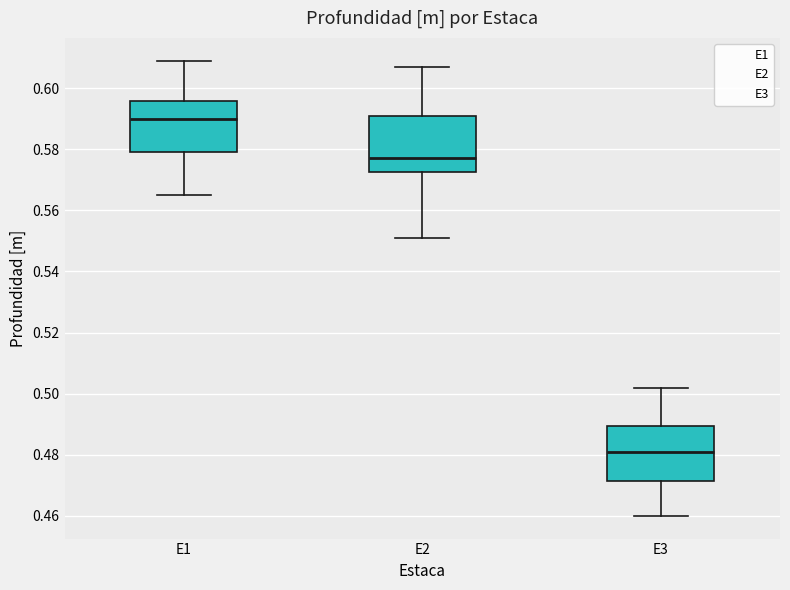

Where does the upper whisker of the box for E1 end on the y-axis? The values are not printed on the chart, so give them approximately, as read against the axis.

0.610